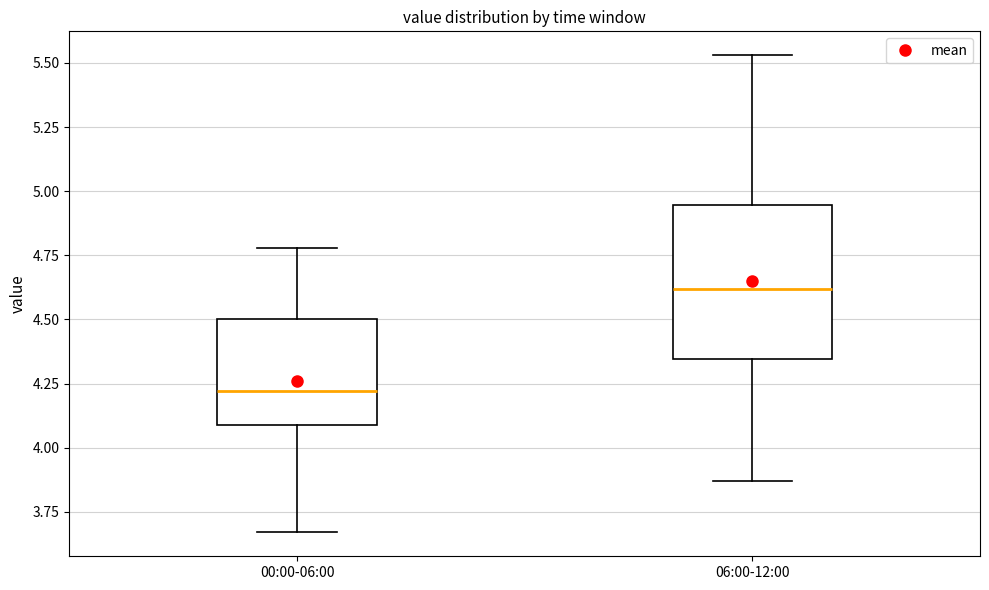

Reading left to right, read every box against the y-axis: the position of its median line, the range the box covers, and the ends of its whiskers. The values are not printed on the chart, so give them approximately, as read against the axis.

00:00-06:00: median 4.20, box 4.10 to 4.50, whiskers 3.65 to 4.80
06:00-12:00: median 4.60, box 4.35 to 4.95, whiskers 3.85 to 5.55